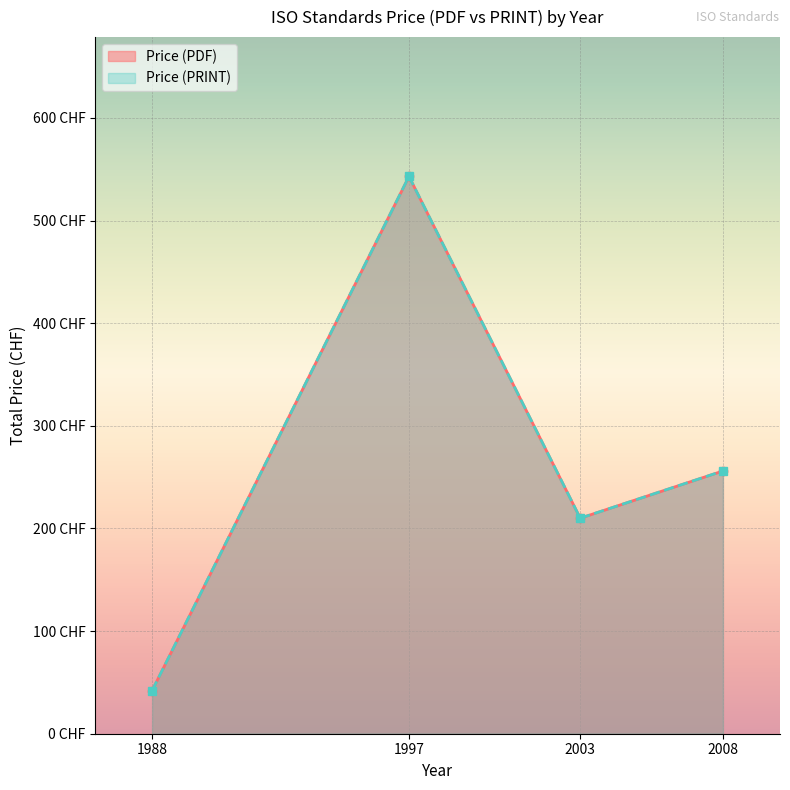

Reading left to right, extract all data points from this chart.

Price (PDF): 42	543	210	256
Price (PRINT): 42	543	210	256